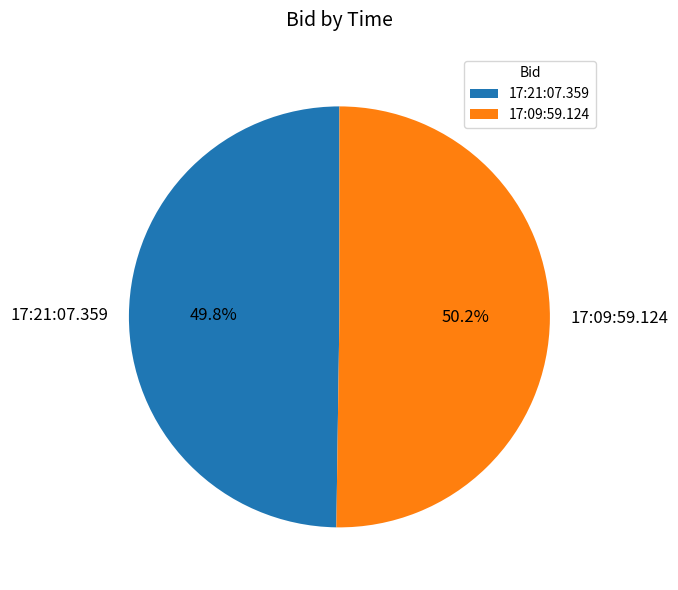

Approximately how many times larger is the value at 17:21:07.359 compared to 17:09:59.124?

1.0